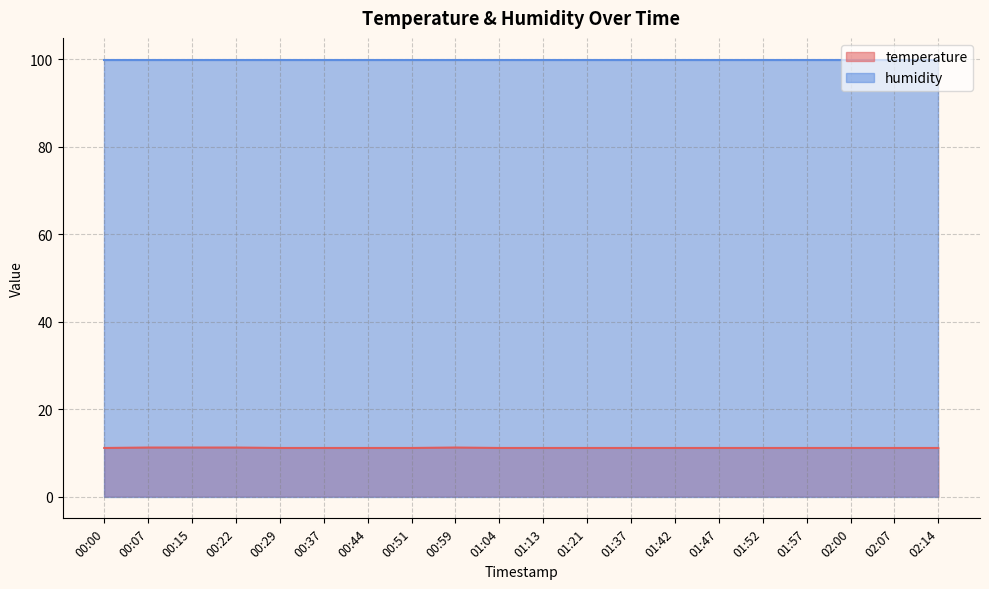

True or false: the data shows 18.6 at 00:37.

False